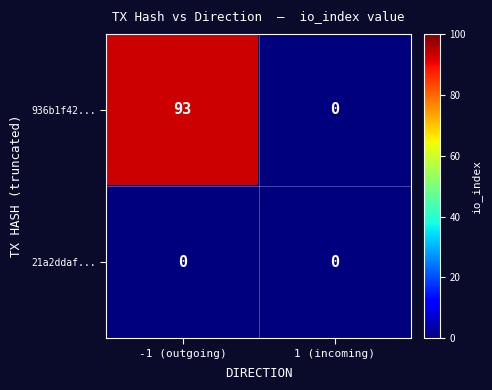

Between -1 (outgoing) and 1 (incoming), which series saw the biggest shift?

936b1f42...